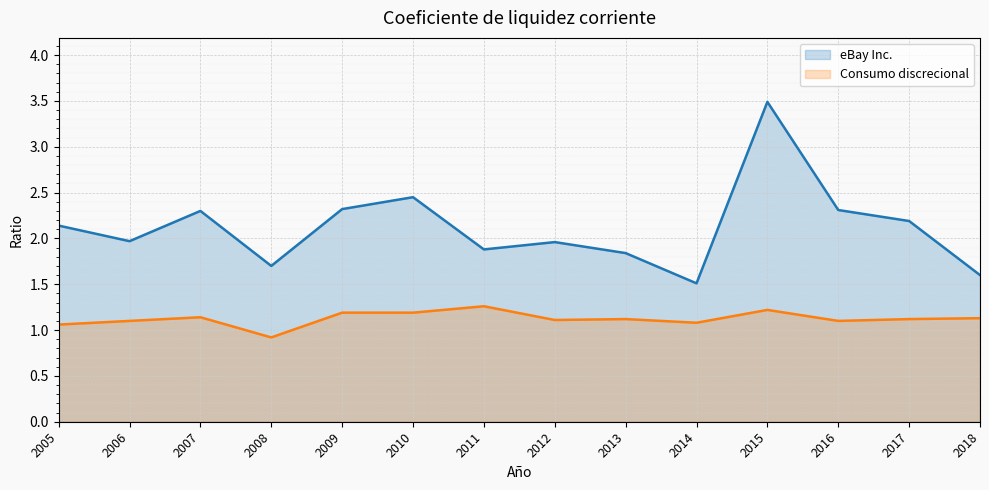

Where is Consumo discrecional nearest to the value 1?

2005